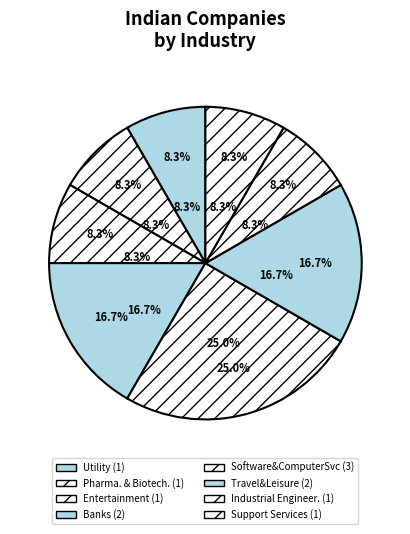

What is the change in value from Software&ComputerSvc to Support Services?

-2